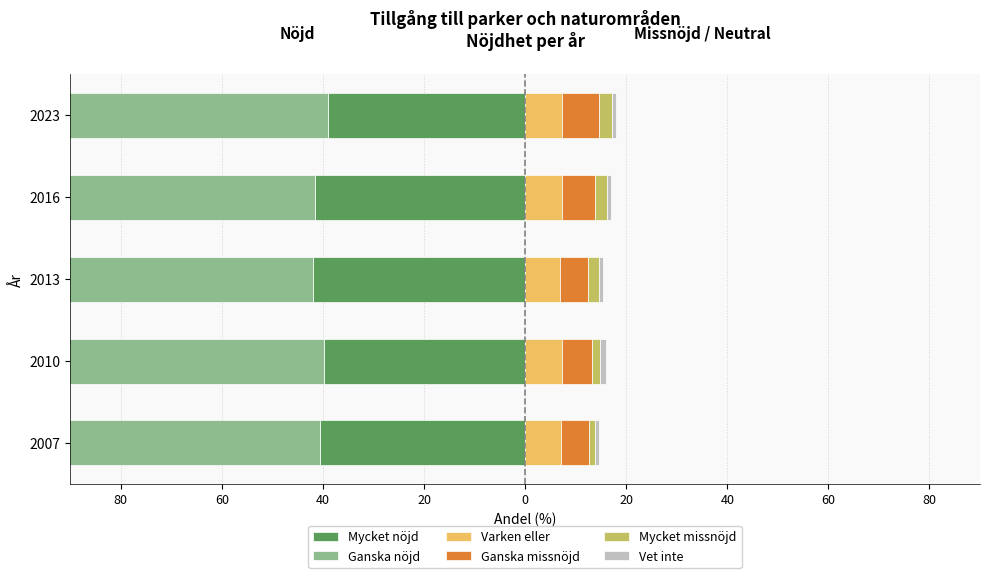

How many values in the Varken eller series exceed 7?

3